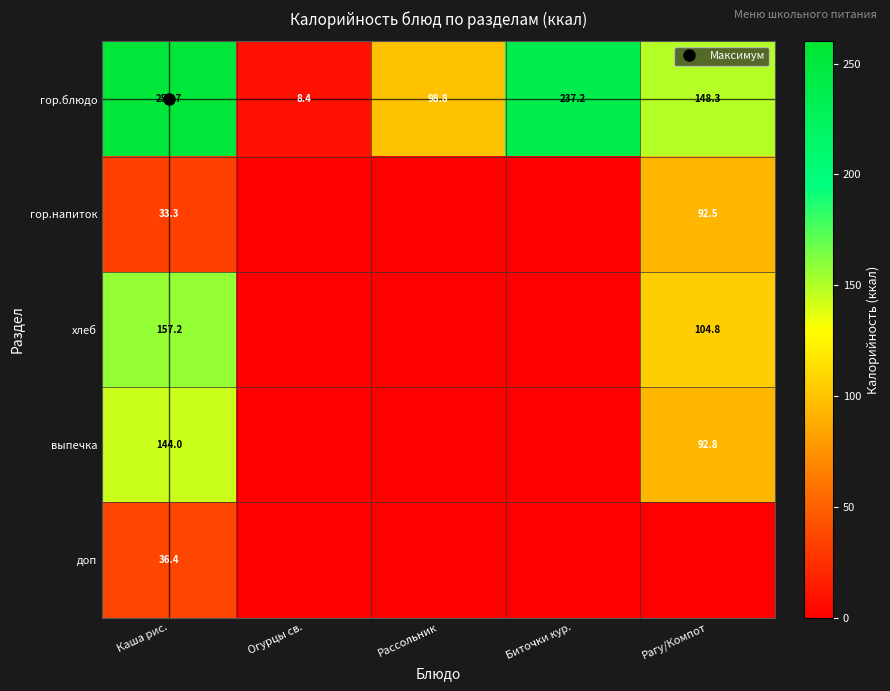

Is the value of выпечка at Биточки кур. greater than the value of гор.напиток at Огурцы св.?

No